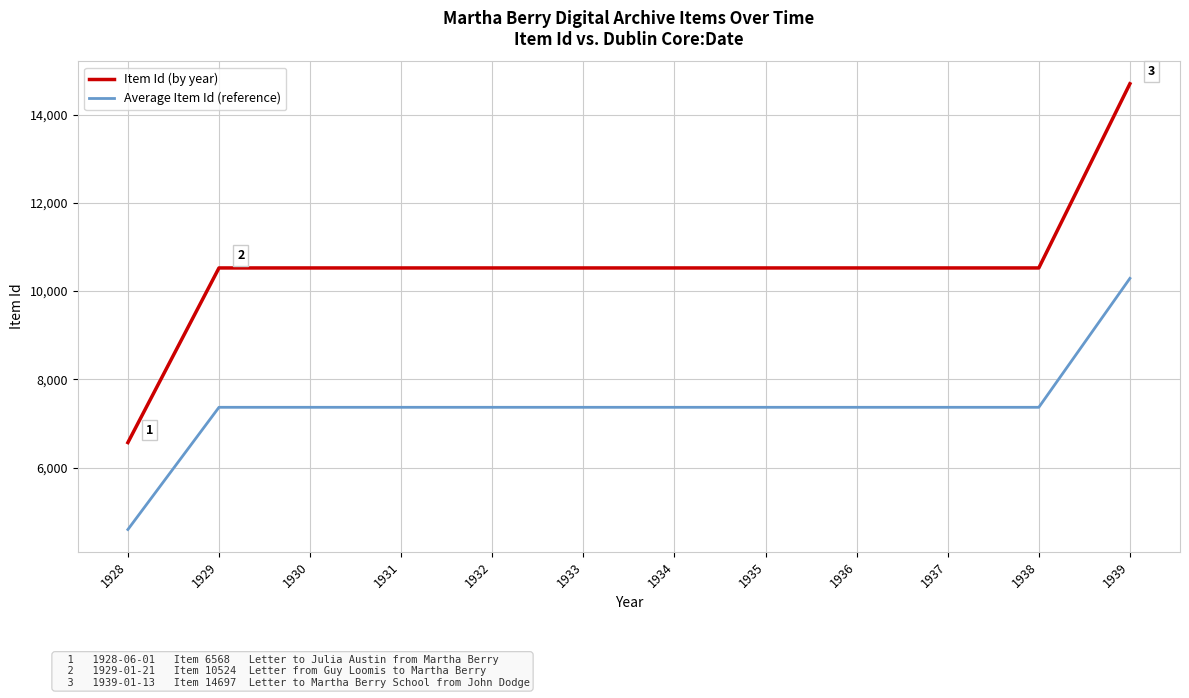

What is the minimum value for Item Id (by year)?

6568.0